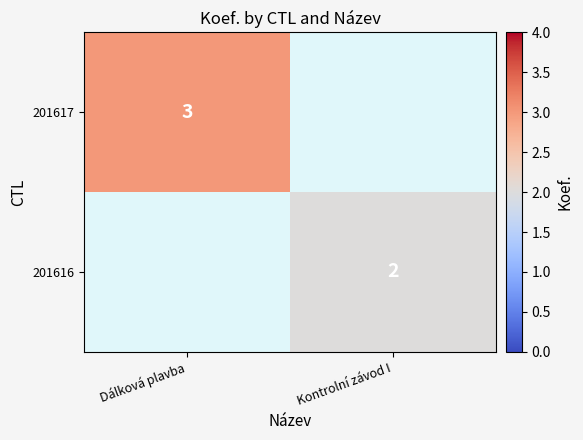

Count the number of data series in this chart.

2